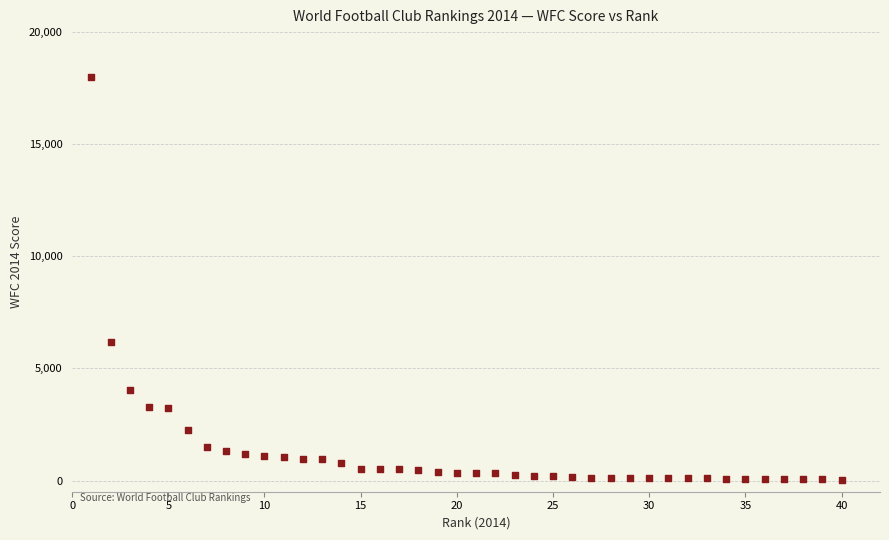

What is the range of Y values (max minus min)?

17971.3